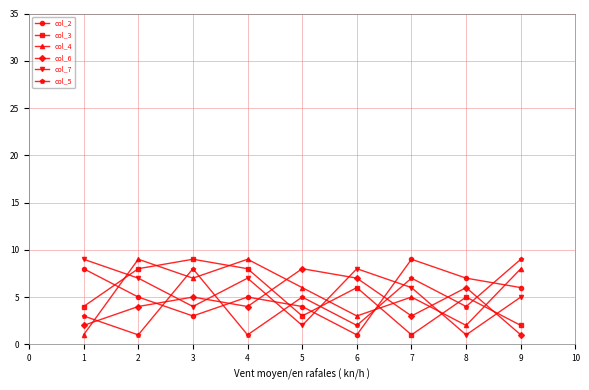

At how many categories does at least one series exceed 1?

9